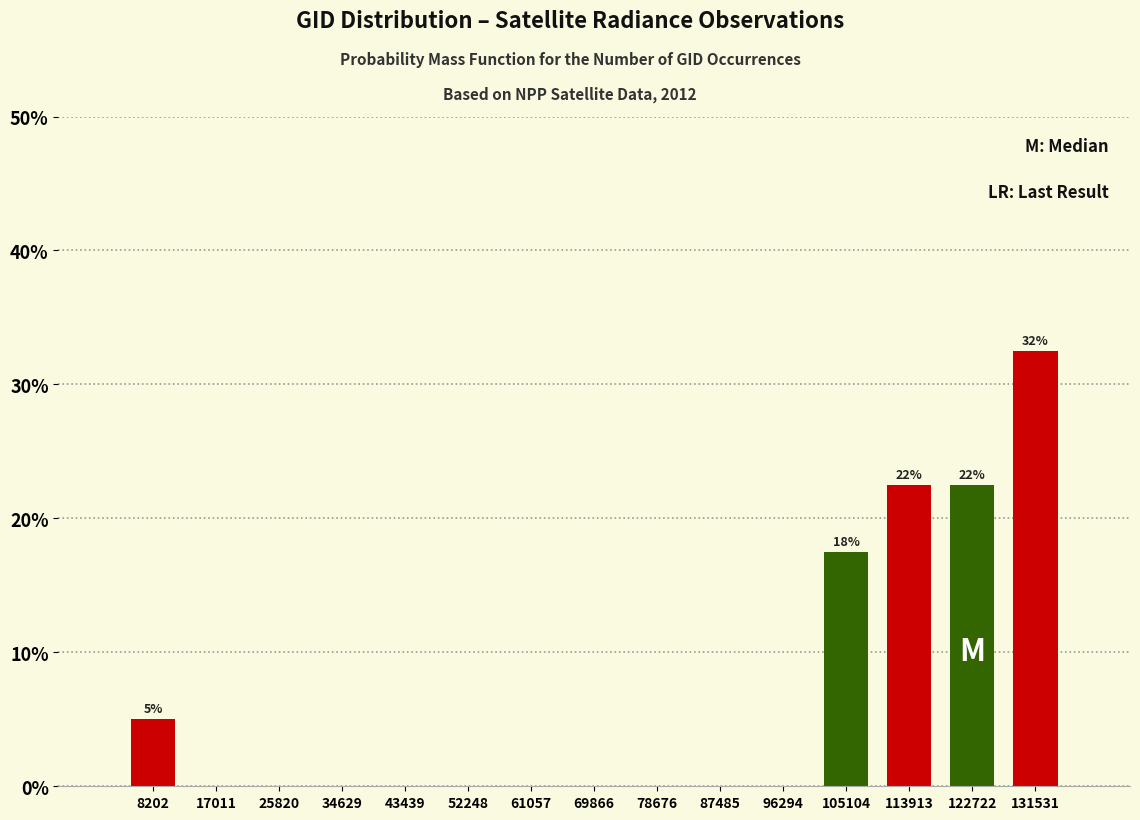

Which range on the x-axis has the tallest bar?

127000 to 136000